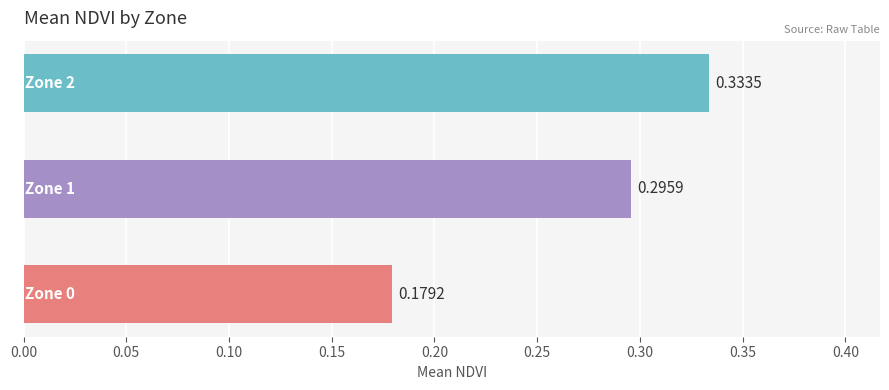

What is the sum of all values?

0.8